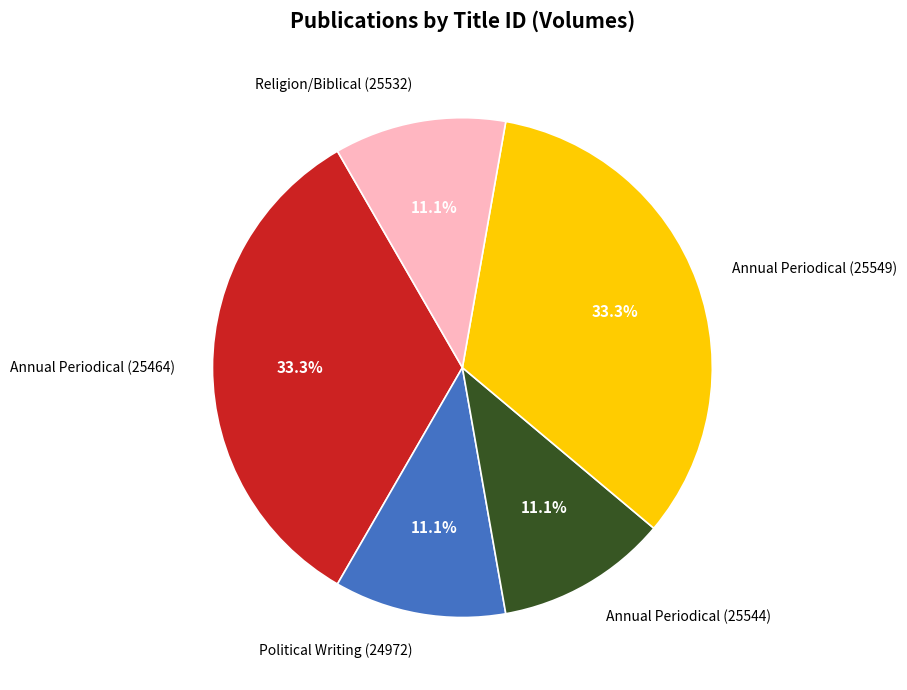

Between Annual Periodical (25544) and Annual Periodical (25549), which is larger?

Annual Periodical (25549)